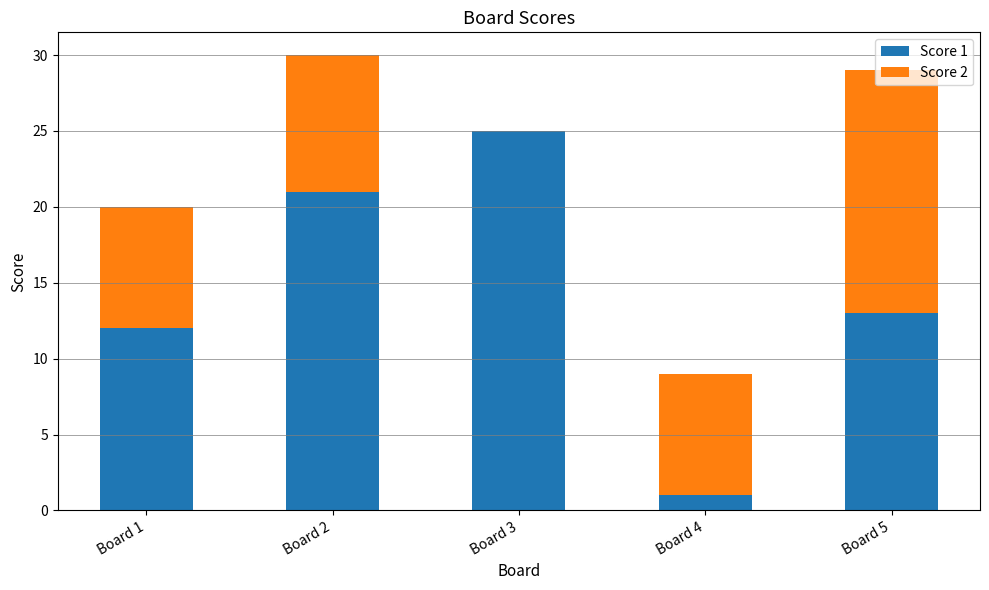

At which label does Score 1 reach its peak?

Board 3